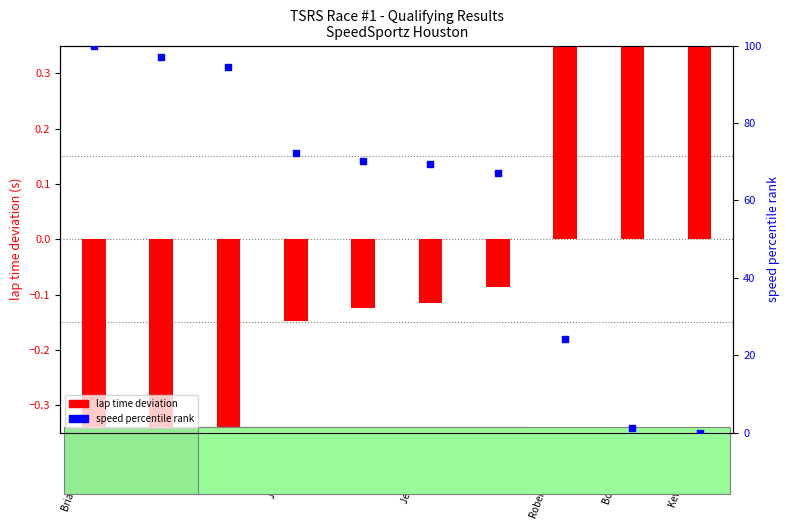

What are all the series names shown in the legend?

lap time deviation, speed percentile rank